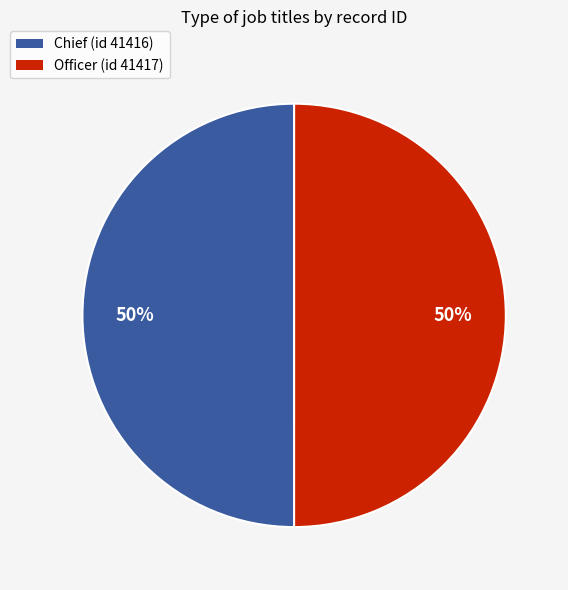

To the nearest percent, what is the combined percentage of Officer (id 41417) and Chief (id 41416)?

100%